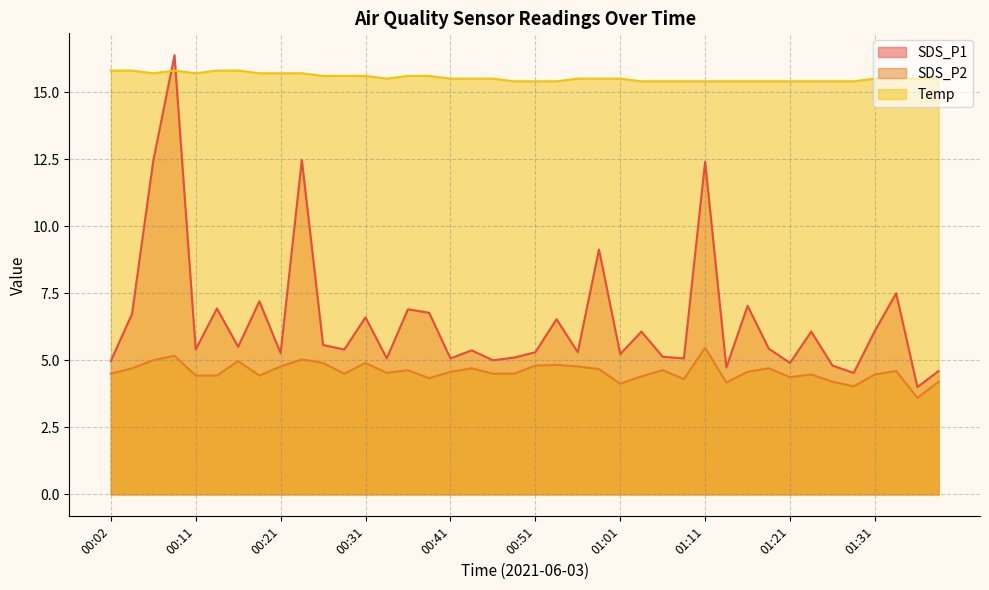

Is the value of Temp at 00:19 greater than the value of SDS_P2 at 00:51?

Yes